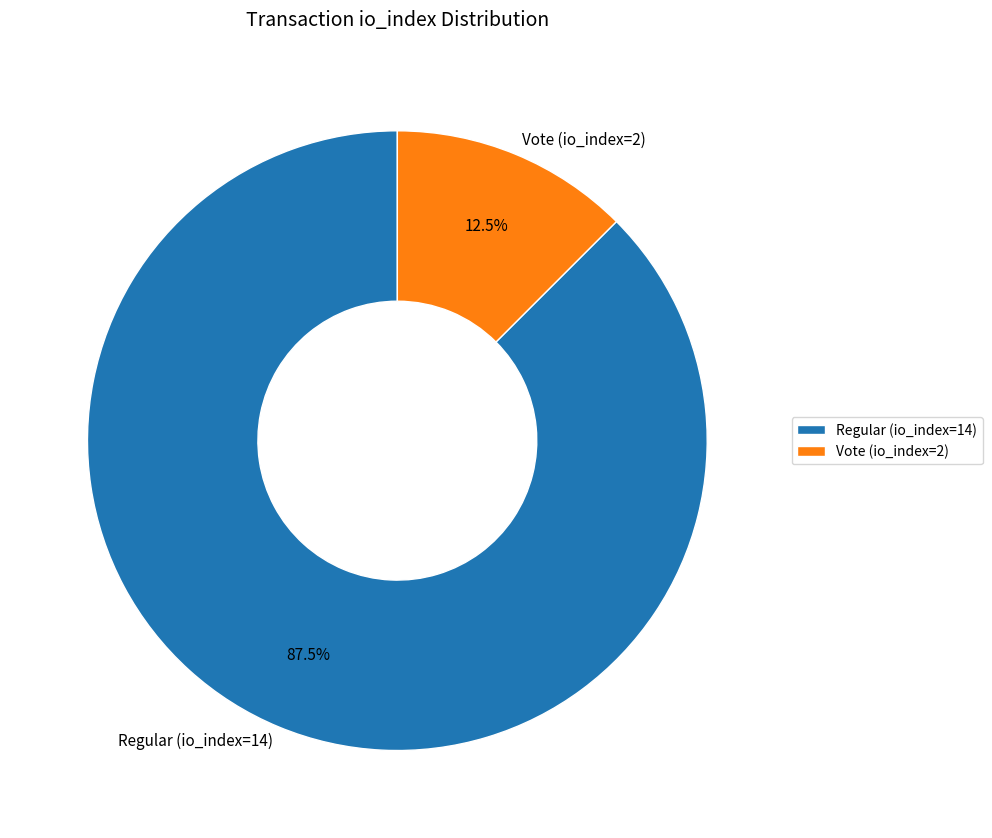

To the nearest percent, what is the difference between the Vote (io_index=2) and Regular (io_index=14) slice percentages?

75%